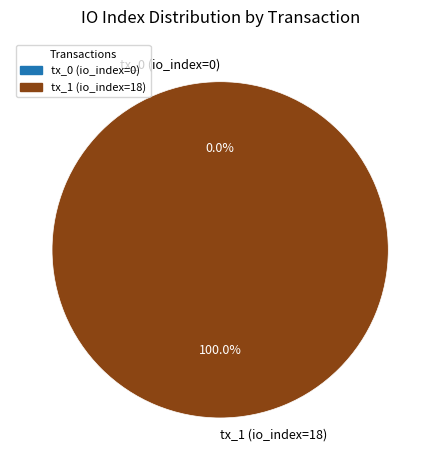

The tx_1 (io_index=18) slice represents 100% of the pie. True or false?

True